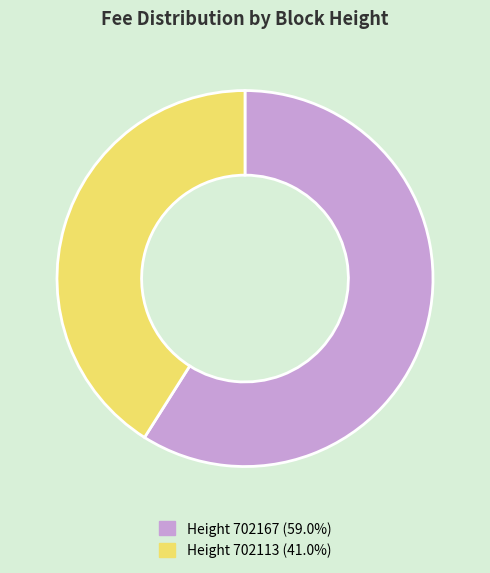

Is Height 702113 (41.0%) the majority of the pie?

No